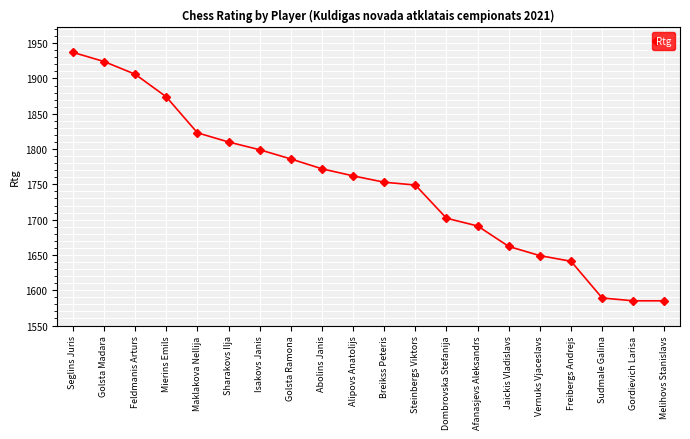

At which label is the value closest to 1761?

Alipovs Anatolijs